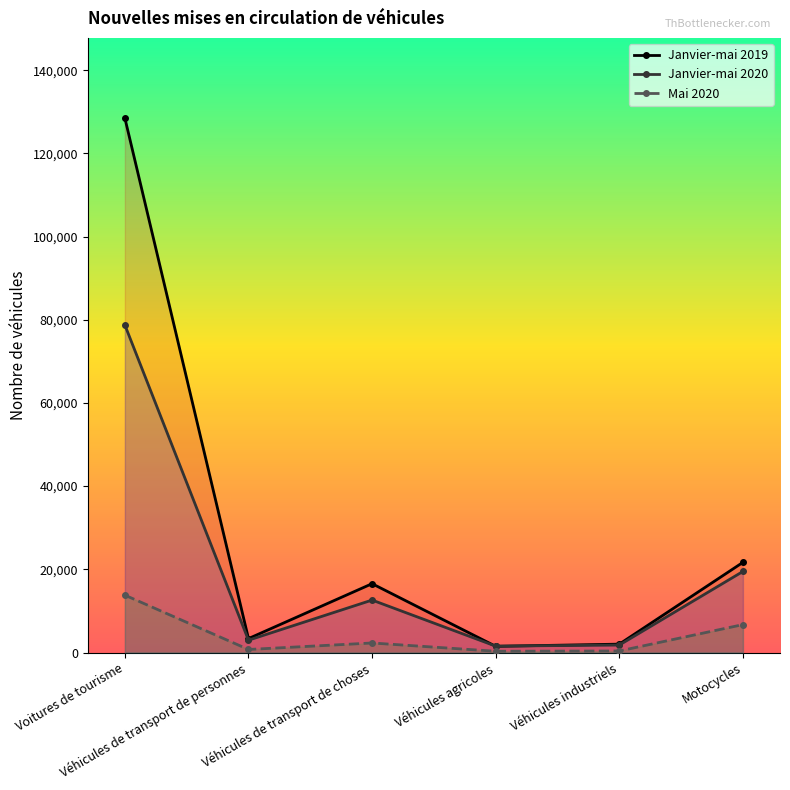

At which category does the chart reach its peak across all series?

Voitures de tourisme